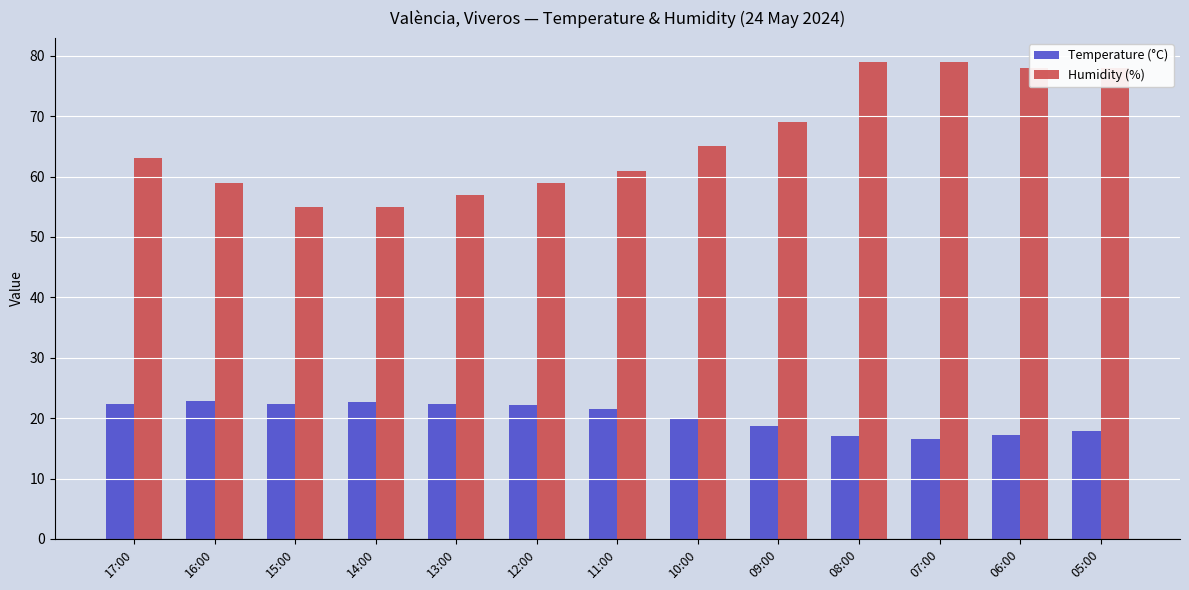

Which series has the widest spread of values?

Humidity (%)